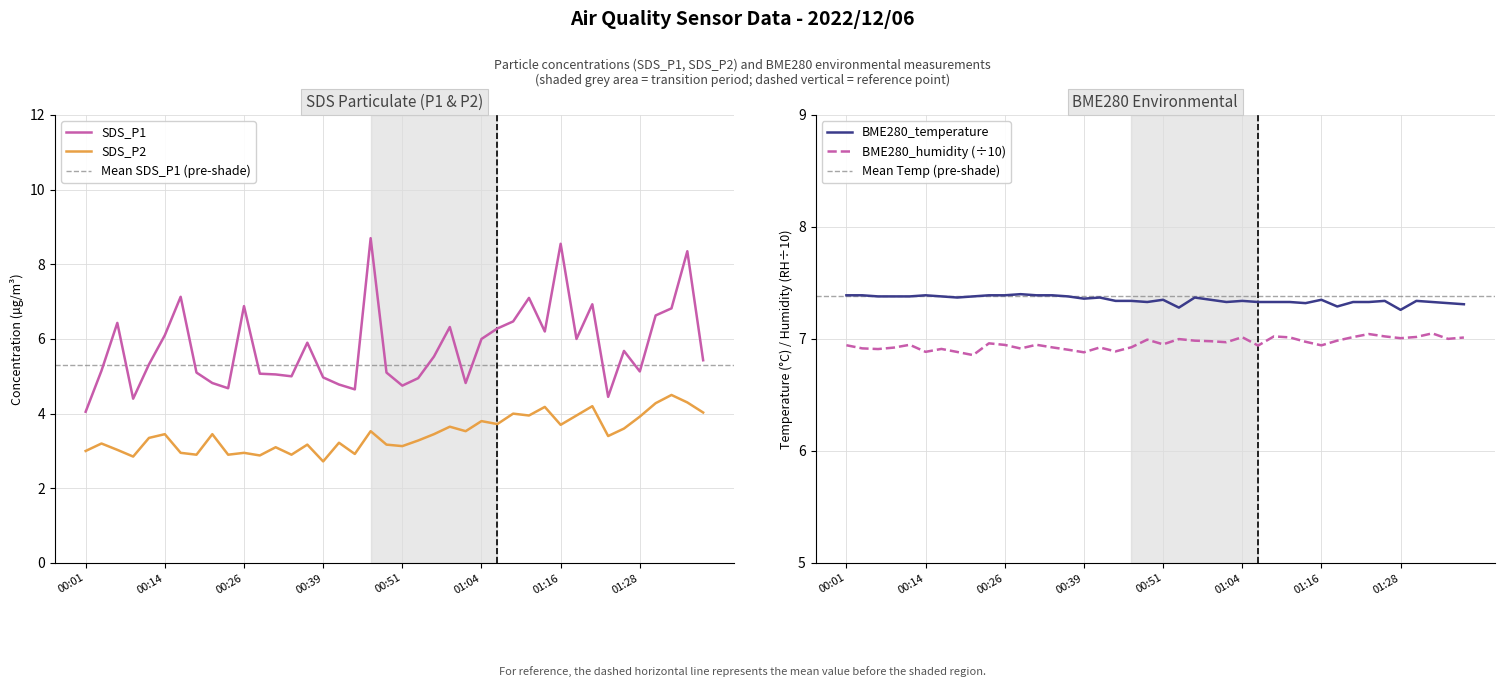

True or false: SDS_P2 has a value of 3.8 at 01:04.

True